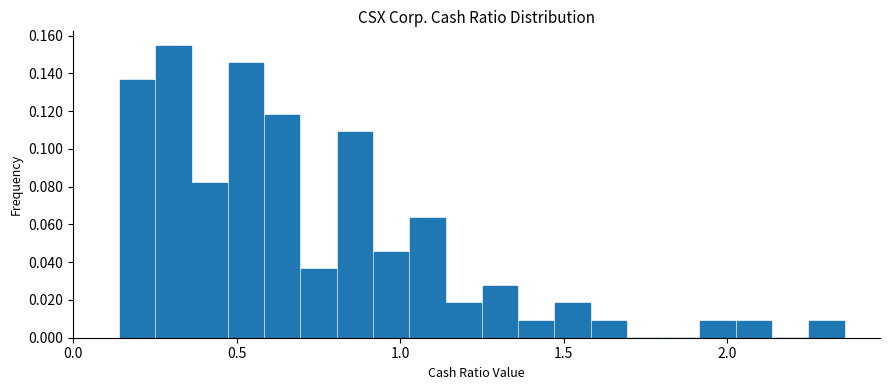

Around what value on the x-axis is the tallest bar? Give the approximate position of its centre, as read against the axis.

0.30